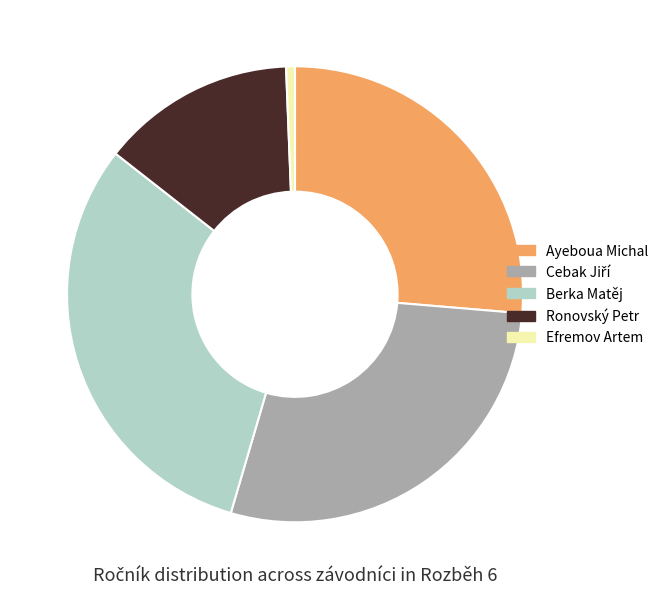

The Ayeboua Michal slice represents 38% of the pie. True or false?

False